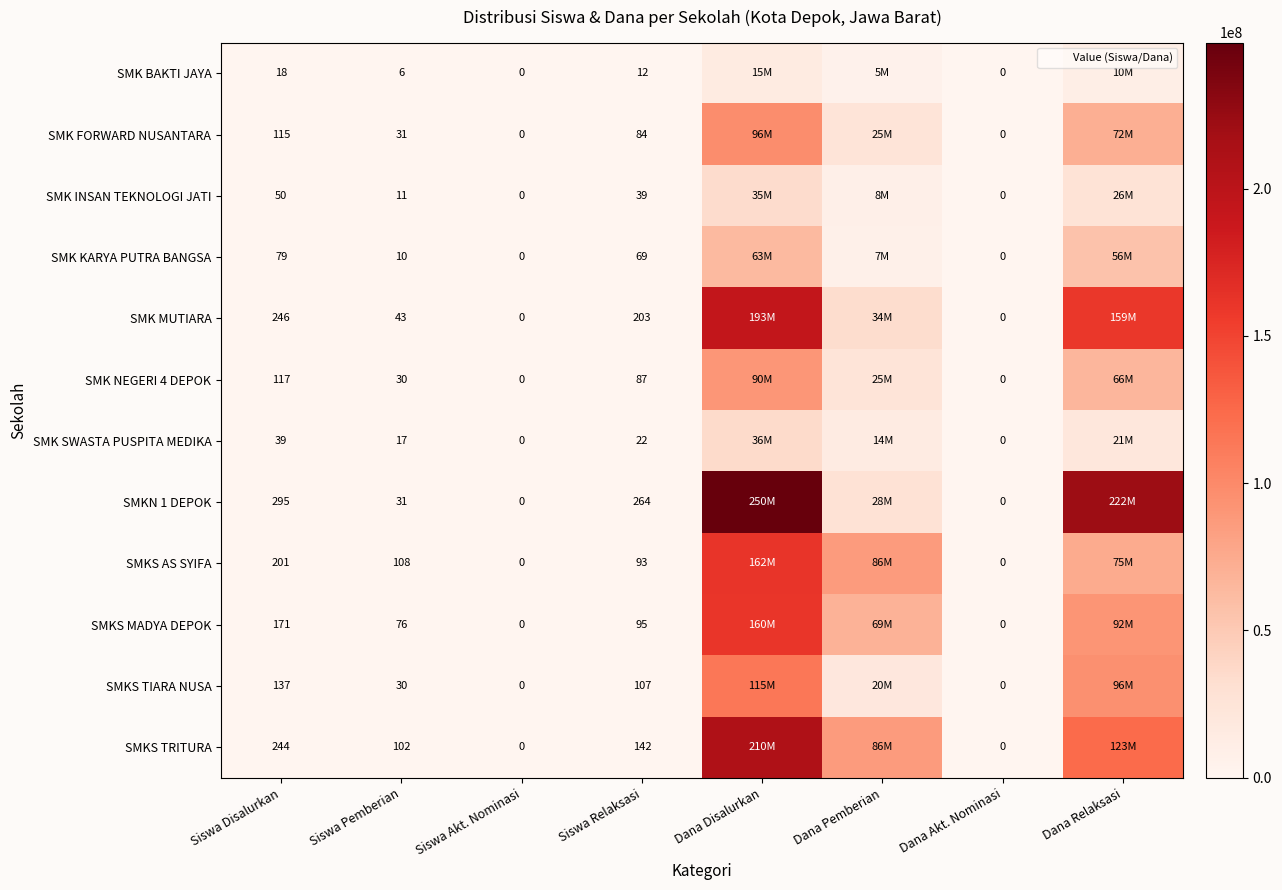

How many categories are shown in the chart?

8